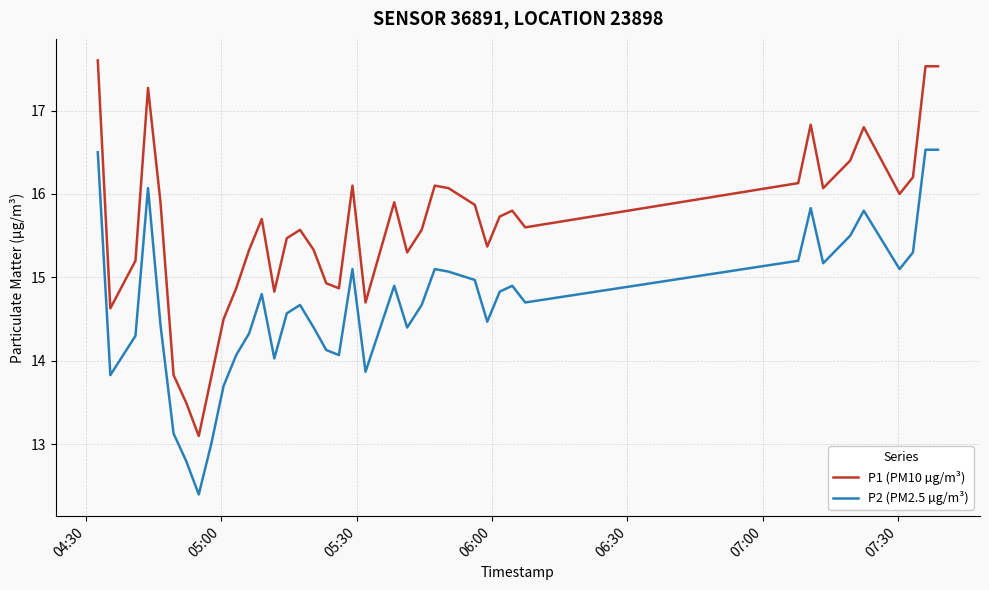

What is the maximum value for P1 (PM10 µg/m³)?

17.6